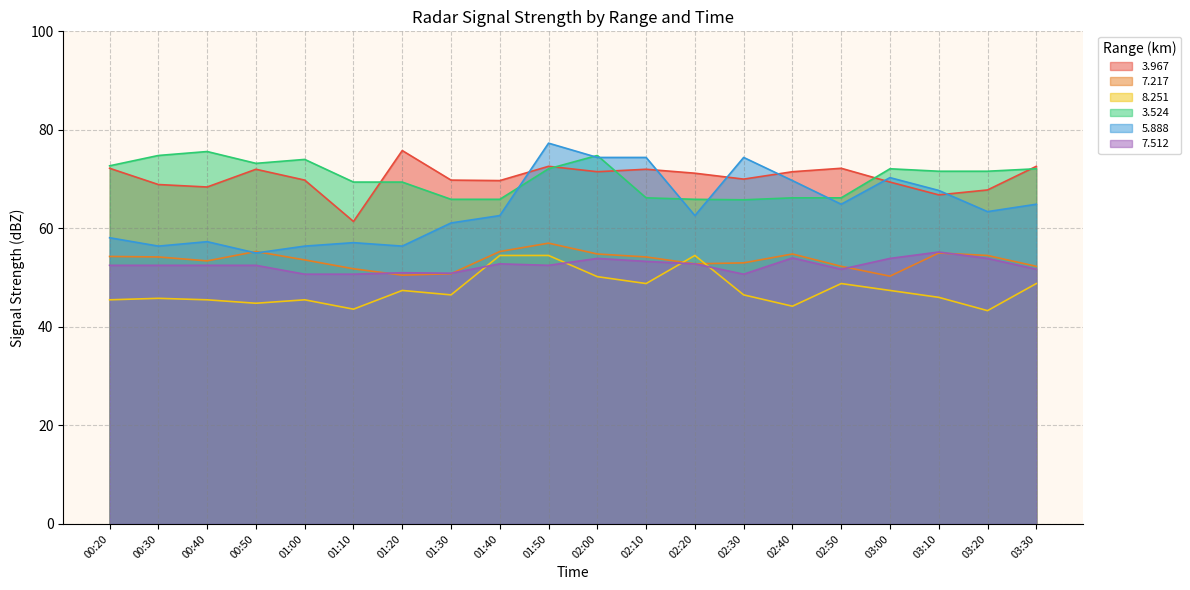

Reading right to left, what are all the values shown in this chart?

  3.967: 72.6	67.8	66.8	69.4	72.2	71.5	70.0	71.2	72.0	71.5	72.6	69.7	69.8	75.8	61.4	69.8	72.0	68.4	68.9	72.2
  7.217: 52.3	54.5	55.0	50.3	52.3	54.8	53.0	52.8	54.2	54.8	57.0	55.3	50.8	50.5	51.8	53.6	55.3	53.4	54.2	54.3
  8.251: 48.8	43.3	46.0	47.4	48.8	44.2	46.5	54.5	48.8	50.2	54.5	54.5	46.5	47.4	43.6	45.5	44.8	45.5	45.8	45.5
  3.524: 72.1	71.6	71.6	72.1	66.2	66.2	65.8	65.9	66.2	74.8	72.1	65.9	65.9	69.4	69.4	74.0	73.2	75.6	74.8	72.7
  5.888: 64.9	63.4	67.7	70.3	64.9	69.7	74.4	62.6	74.4	74.4	77.3	62.6	61.1	56.4	57.1	56.4	55.0	57.3	56.4	58.1
  7.512: 51.7	53.9	55.2	53.9	51.7	54.0	50.7	52.8	53.3	53.9	52.5	52.8	50.9	51.0	50.7	50.7	52.5	52.5	52.5	52.5